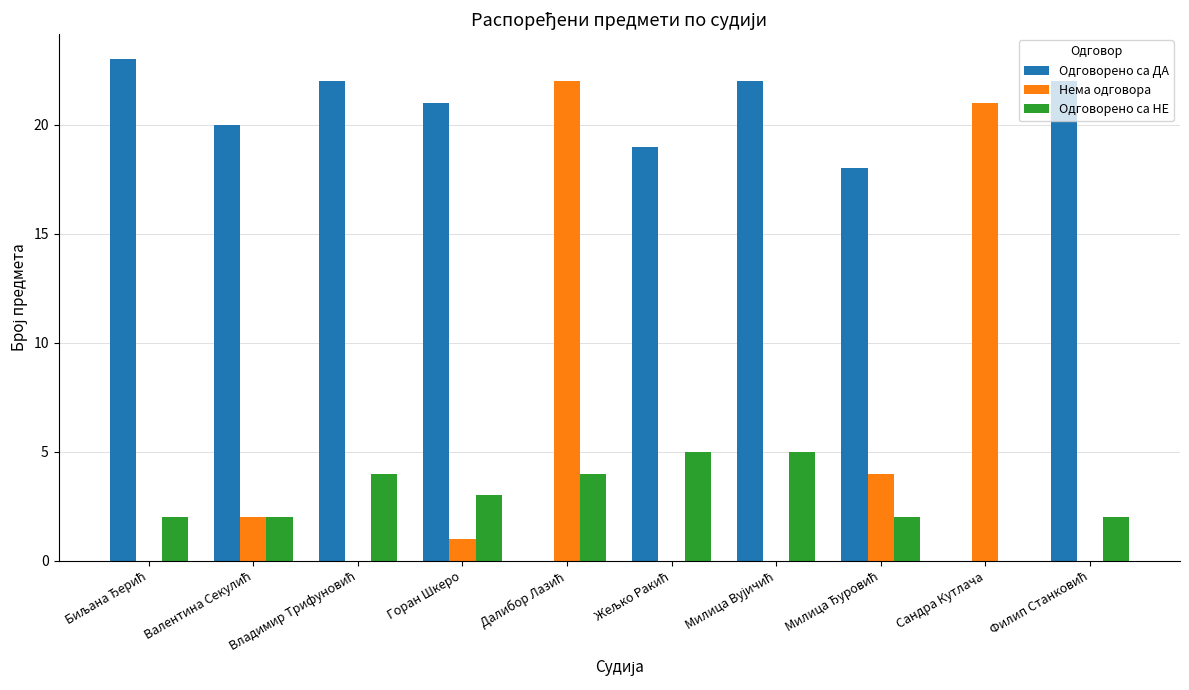

What is the greatest value displayed?

23